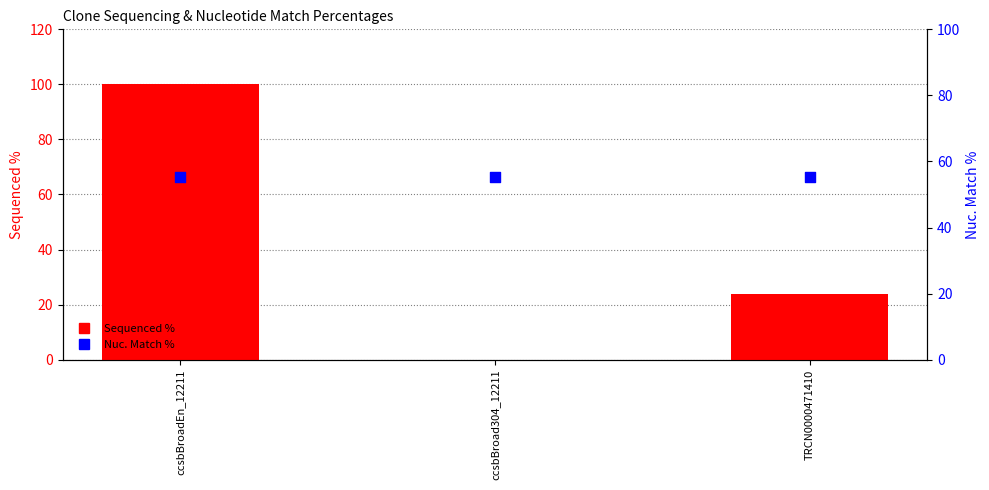

What is the total value across all series at ccsbBroadEn_12211?

155.4